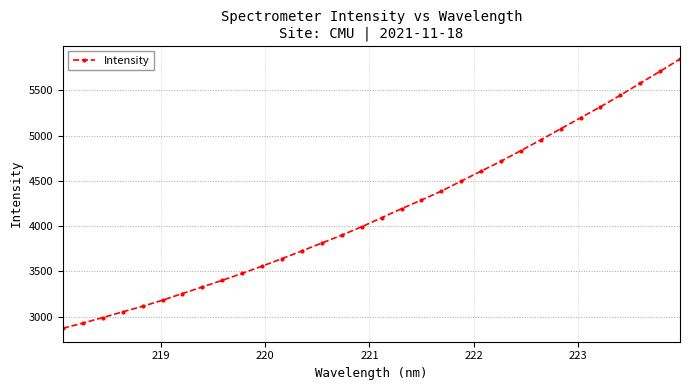

What is the value of the 19th point from the left?

4288.5